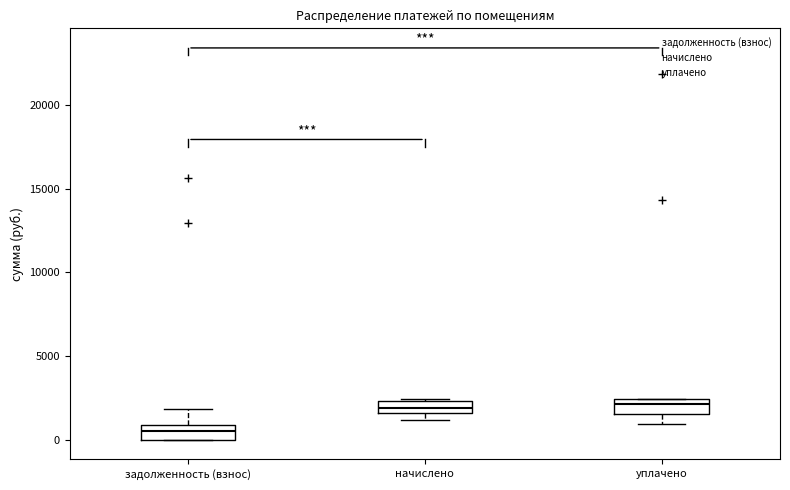

Which box's median line is the lowest?

задолженность (взнос)